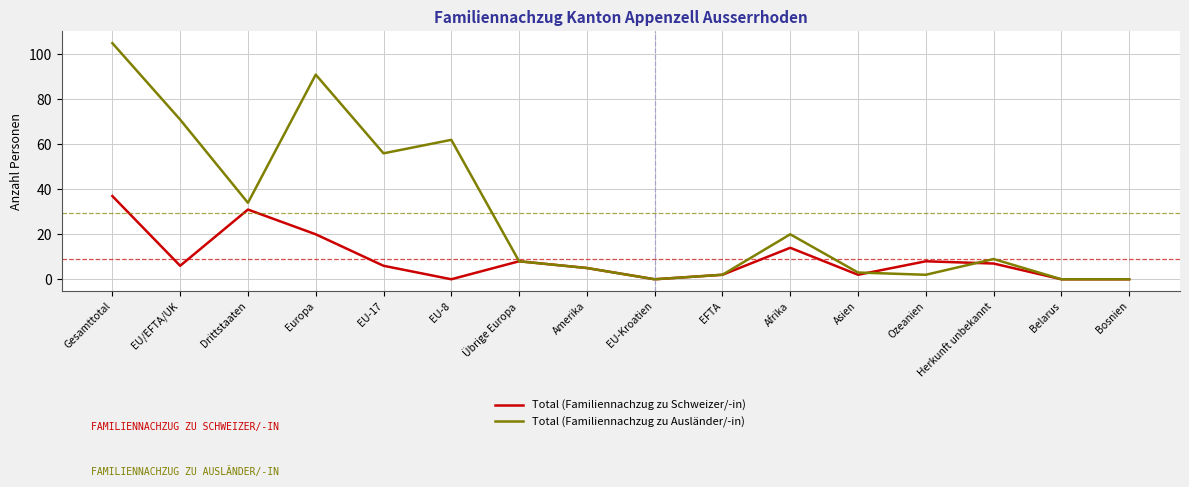

Reading left to right, list all the values displayed in this chart.

Total (Familiennachzug zu Schweizer/-in): Gesamttotal=37	EU/EFTA/UK=6	Drittstaaten=31	Europa=20	EU-17=6	EU-8=0	Übrige Europa=8	Amerika=5	EU-Kroatien=0	EFTA=2	Afrika=14	Asien=2	Ozeanien=8	Herkunft unbekannt=7	Belarus=0	Bosnien=0
Total (Familiennachzug zu Ausländer/-in): Gesamttotal=105	EU/EFTA/UK=71	Drittstaaten=34	Europa=91	EU-17=56	EU-8=62	Übrige Europa=8	Amerika=5	EU-Kroatien=0	EFTA=2	Afrika=20	Asien=3	Ozeanien=2	Herkunft unbekannt=9	Belarus=0	Bosnien=0